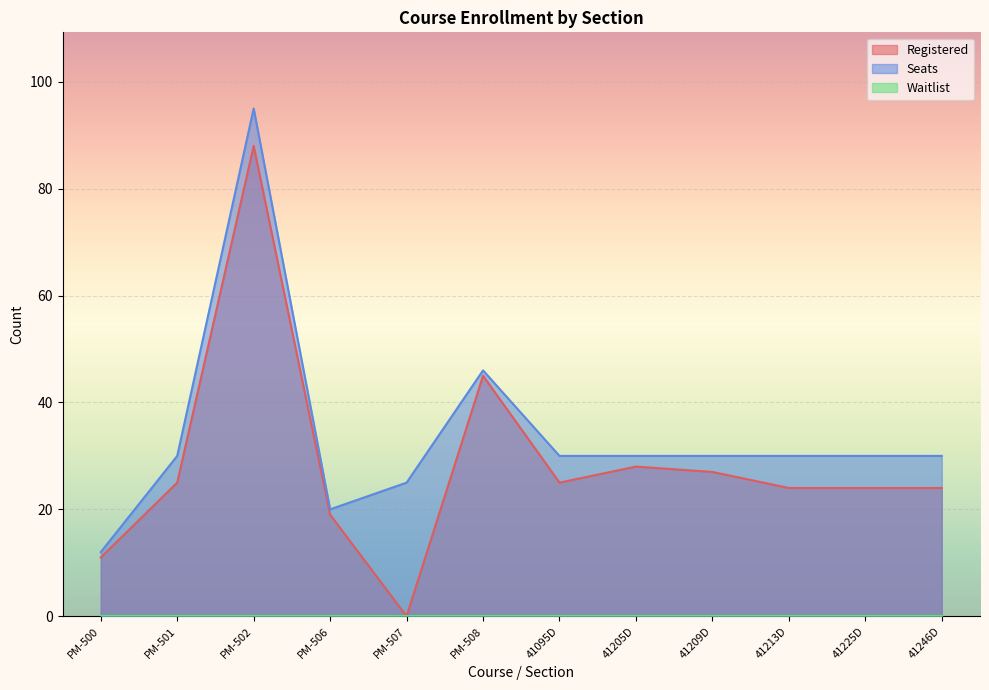

In Seats, how many points are higher than both neighbors (excluding endpoints)?

2